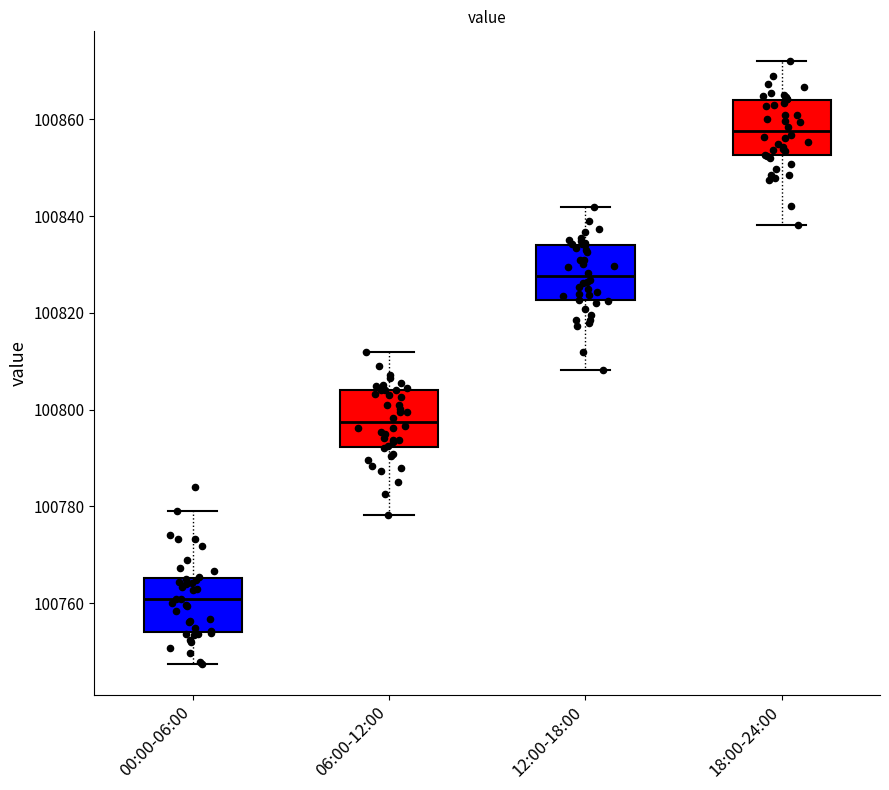

Reading left to right, read every box against the y-axis: the position of its median line, the range the box covers, and the ends of its whiskers. The values are not printed on the chart, so give them approximately, as read against the axis.

00:00-06:00: median 100760, box 100754 to 100766, whiskers 100748 to 100780
06:00-12:00: median 100798, box 100792 to 100804, whiskers 100778 to 100812
12:00-18:00: median 100828, box 100822 to 100834, whiskers 100808 to 100842
18:00-24:00: median 100858, box 100852 to 100864, whiskers 100838 to 100872